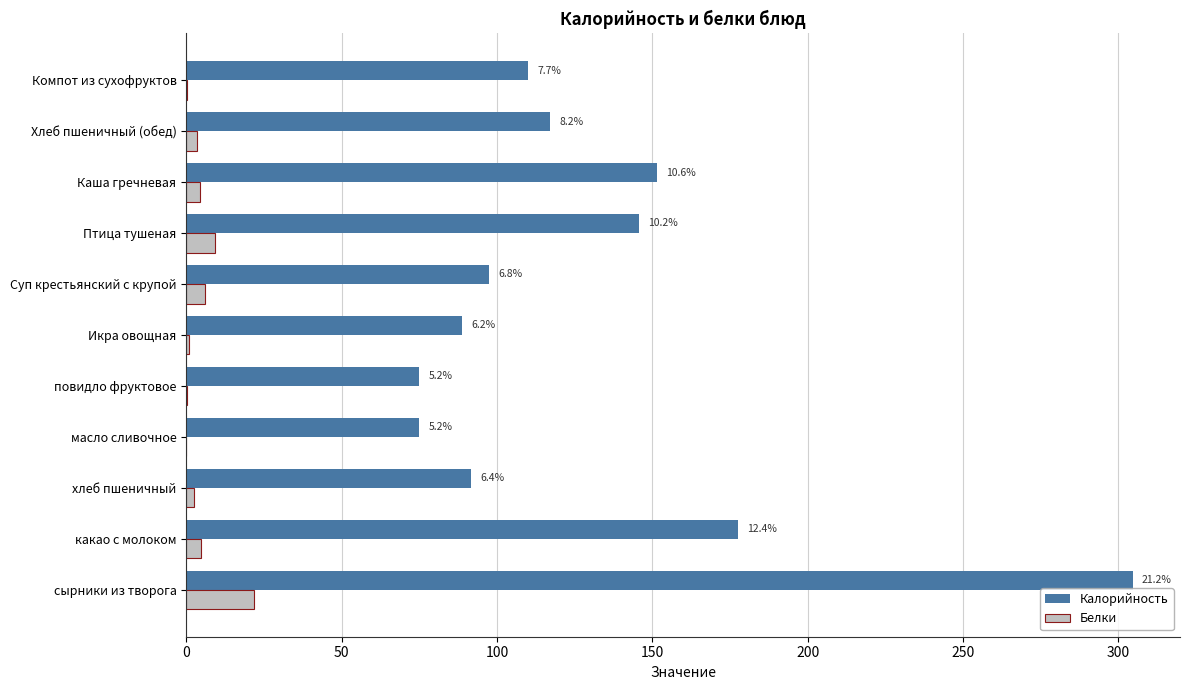

What is the value of the Калорийность bar at the 6th from the left?

88.8